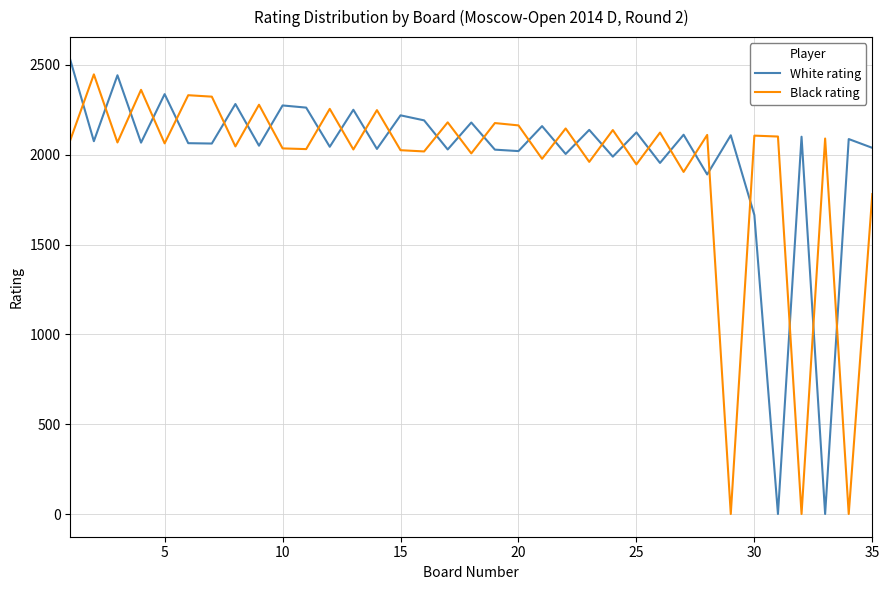

What is the maximum value shown in the chart?

2528